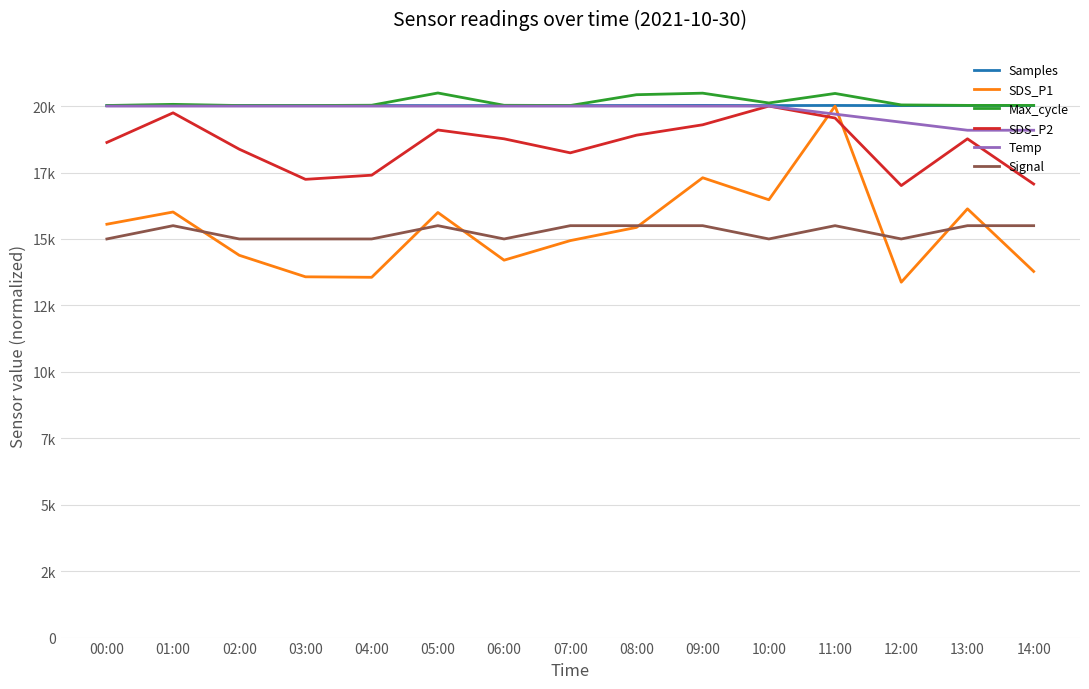

The value of Temp at 10:00 is 20000.0. True or false?

True